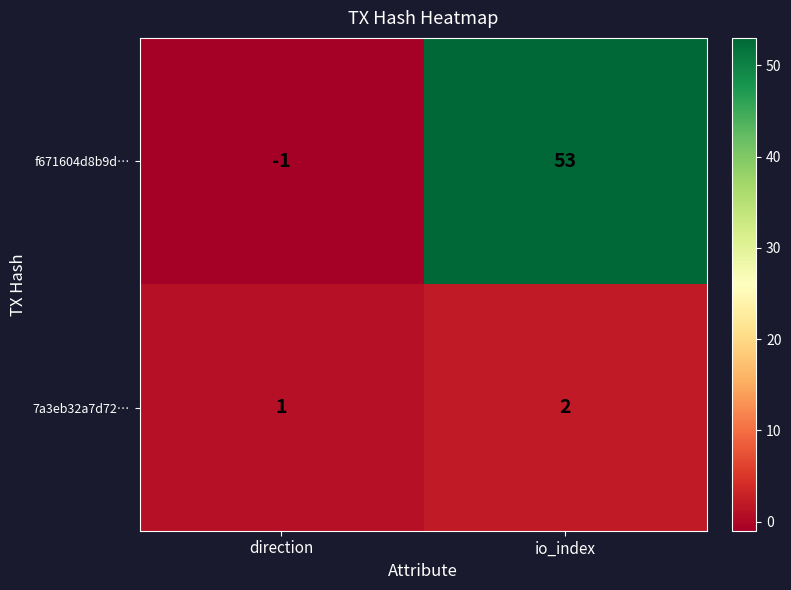

Which series changed the most between direction and io_index?

f671604d8b9d…